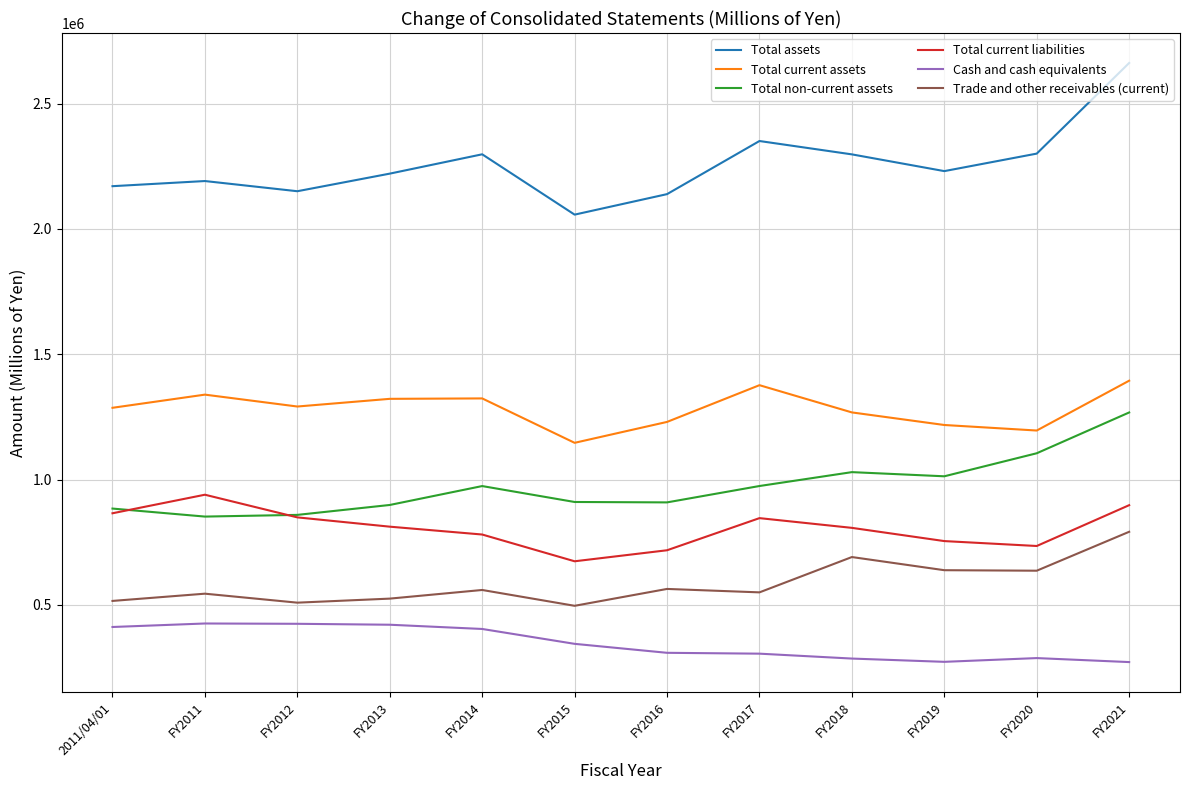

What is the sum of all Total assets values?

27063107